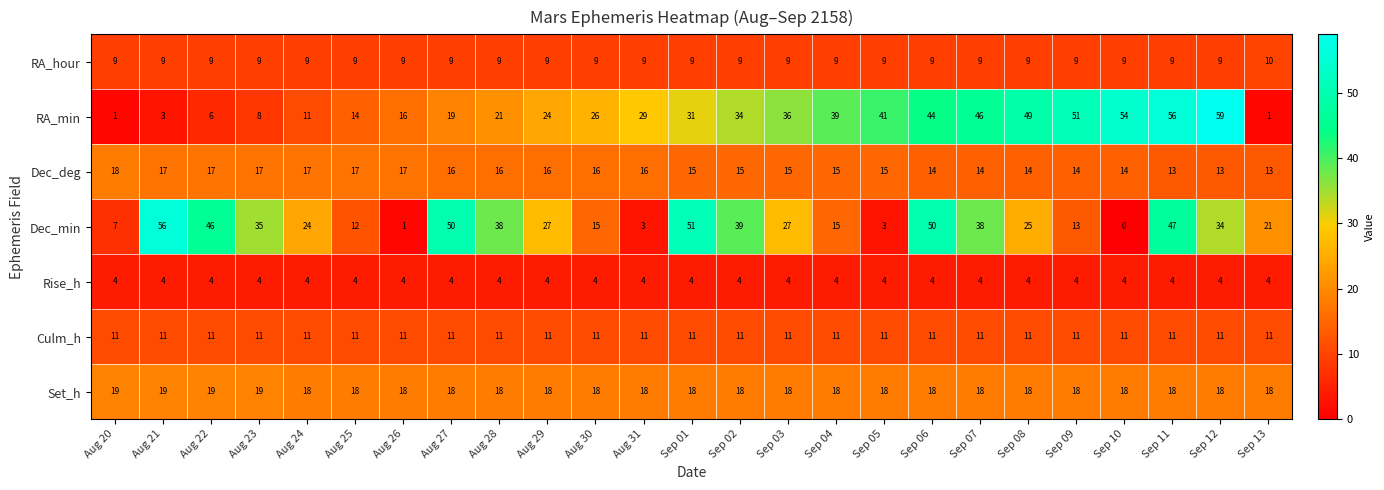

The Rise_h series shows 1 at Aug 26. True or false?

False